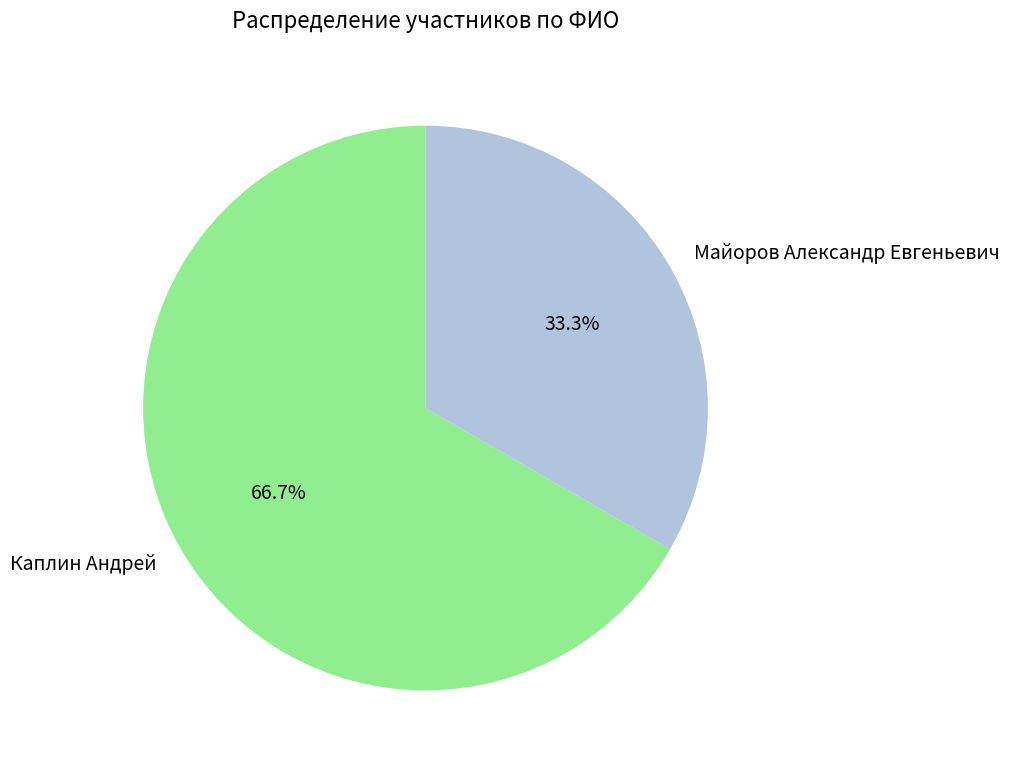

Which slice is the largest?

Каплин Андрей